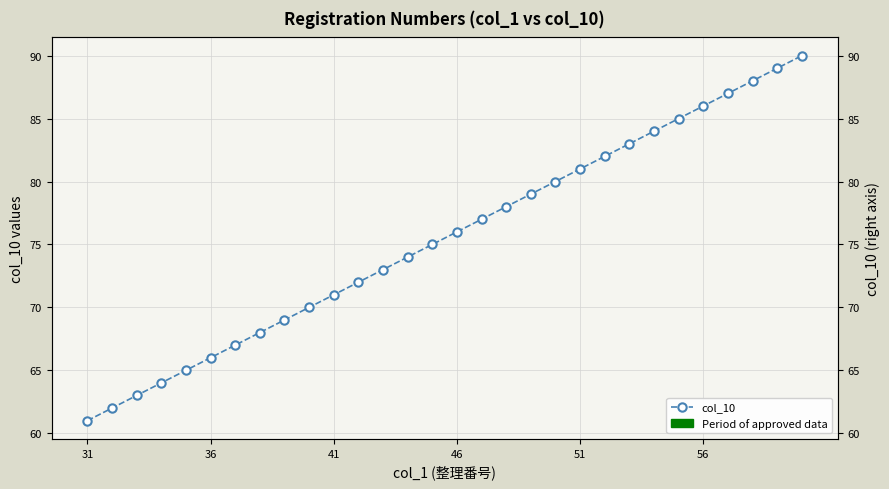

What is the value of the 19th point from the left?

79